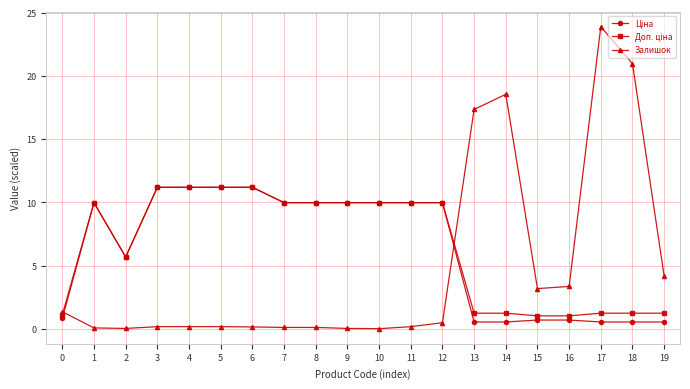

Is it true that Залишок equals 23.9 at 17?

True